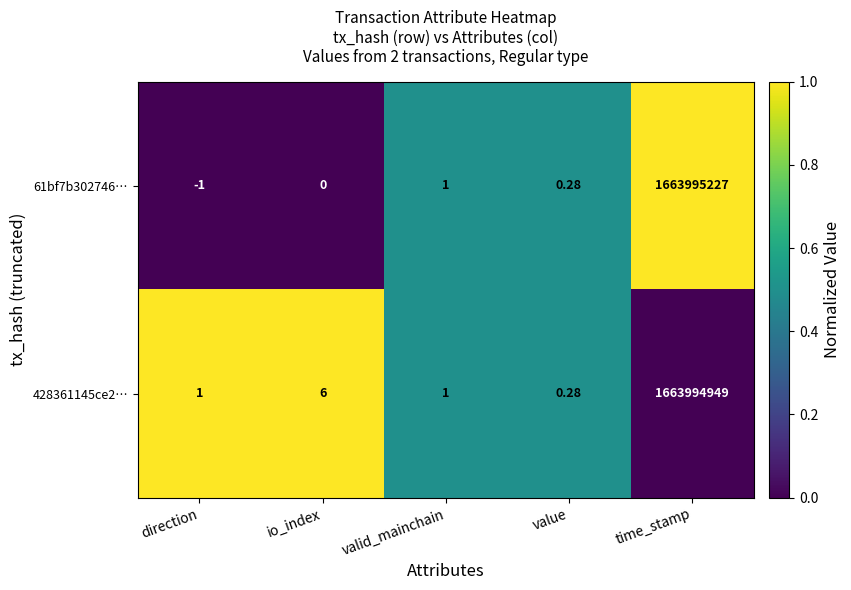

Which category has the highest value in the 428361145ce2… series?

time_stamp